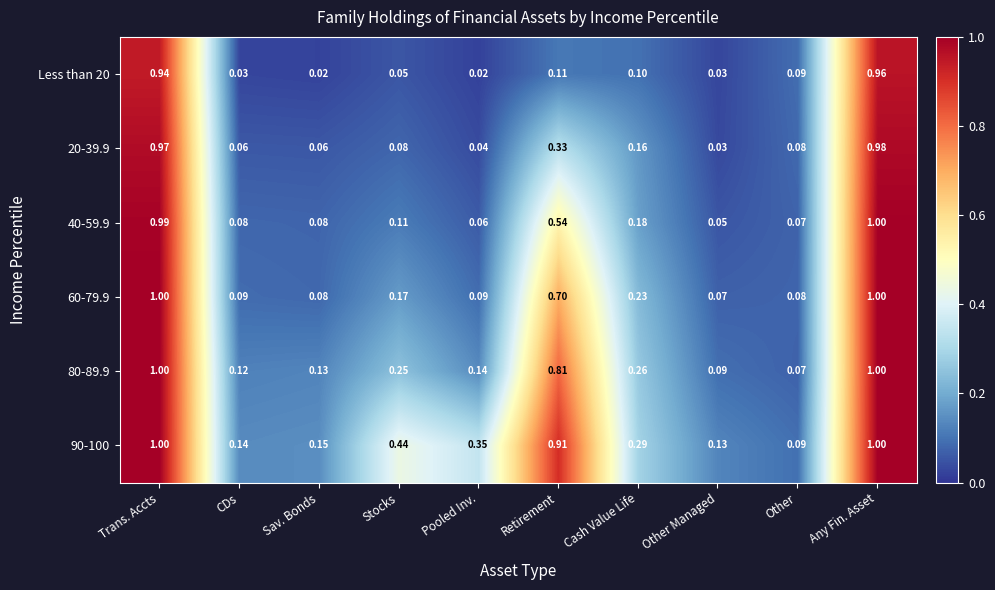

Is the value of 20-39.9 at Sav. Bonds greater than the value of 80-89.9 at Other?

No